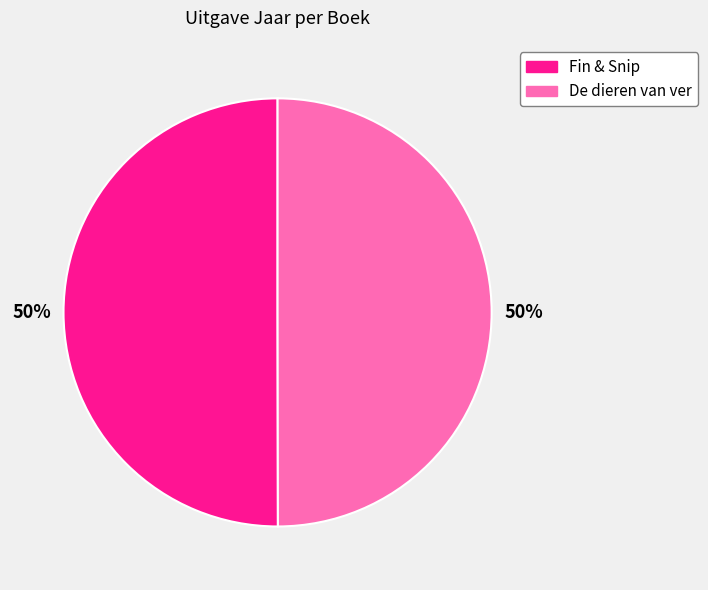

How many segments does this pie chart have?

2